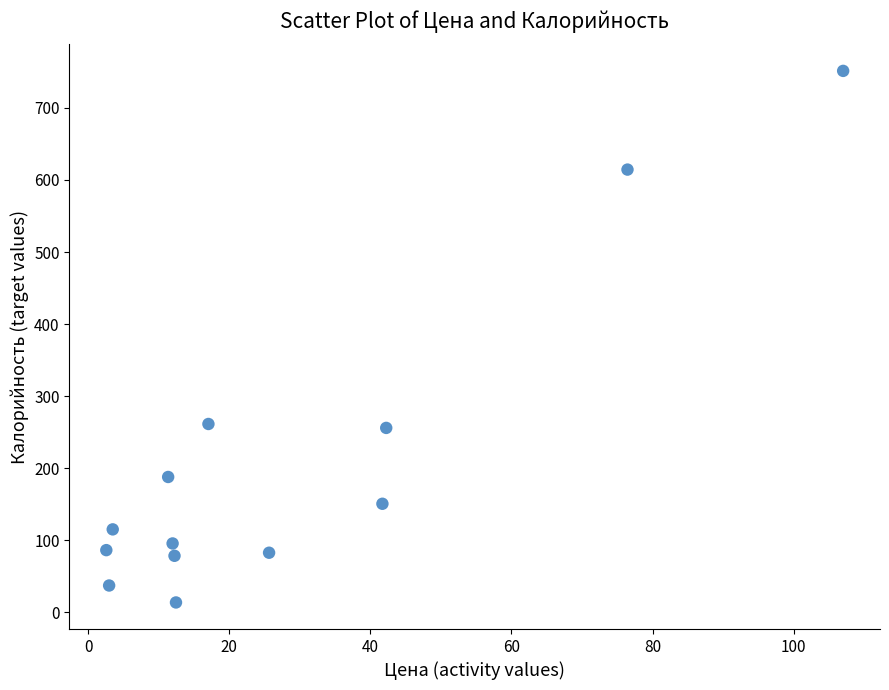

List the coordinates of all points as (Y, X) pairs, reading left to right.

(86.4, 2.5)  (37.3, 3.0)  (115.2, 3.5)  (187.9, 11.3)  (95.7, 11.9)  (78.5, 12.2)  (13.8, 12.4)  (261.4, 17.0)  (82.8, 25.6)  (150.7, 41.7)  (256.0, 42.2)  (614.4, 76.5)  (751.4, 107.0)